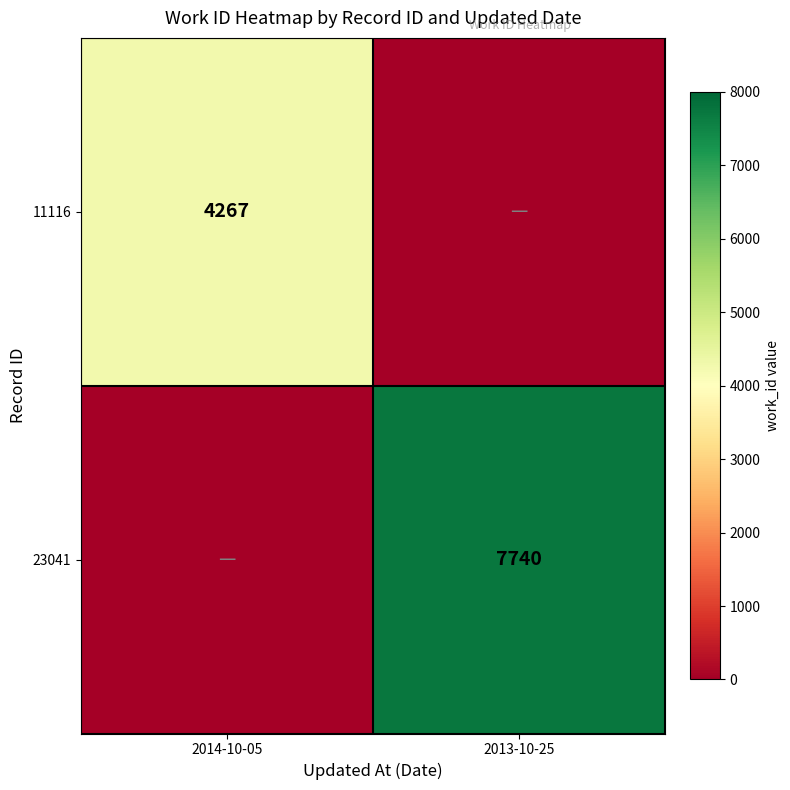

Is the value of 23041 at 2013-10-25 greater than the value of 11116 at 2014-10-05?

Yes